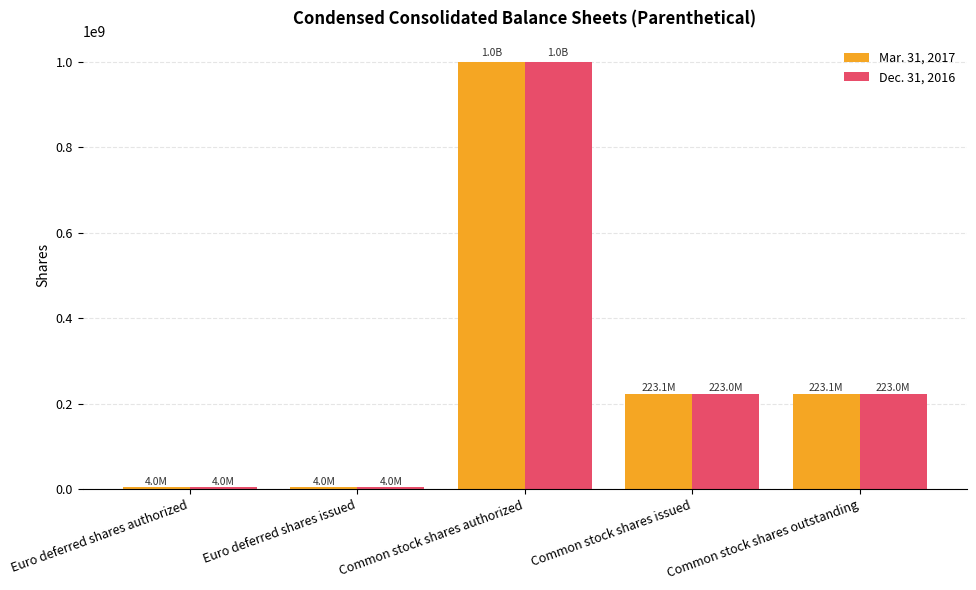

What is the value of the Mar. 31, 2017 bar at the 5th from the left?

223103675